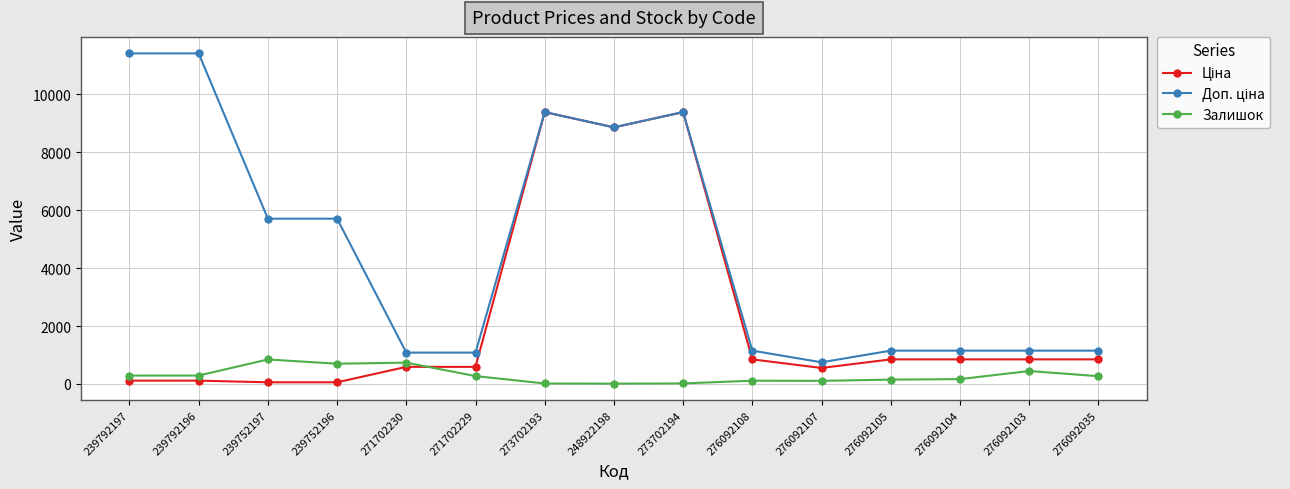

Is this an area chart (filled region under the line)?

No